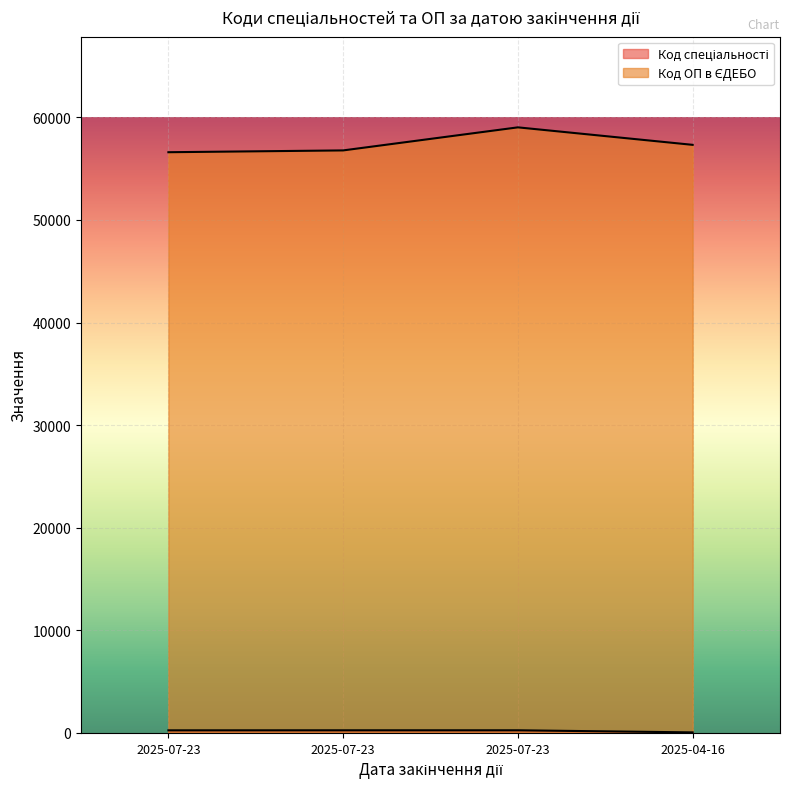

Count the number of categories in the chart.

4